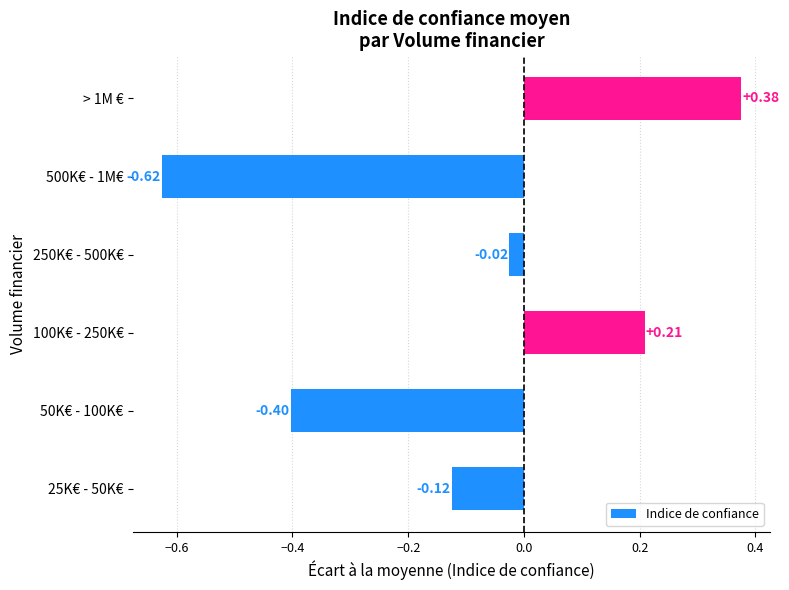

List the labels in order of value, largest first.

> 1M €, 100K€ - 250K€, 250K€ - 500K€, 25K€ - 50K€, 50K€ - 100K€, 500K€ - 1M€